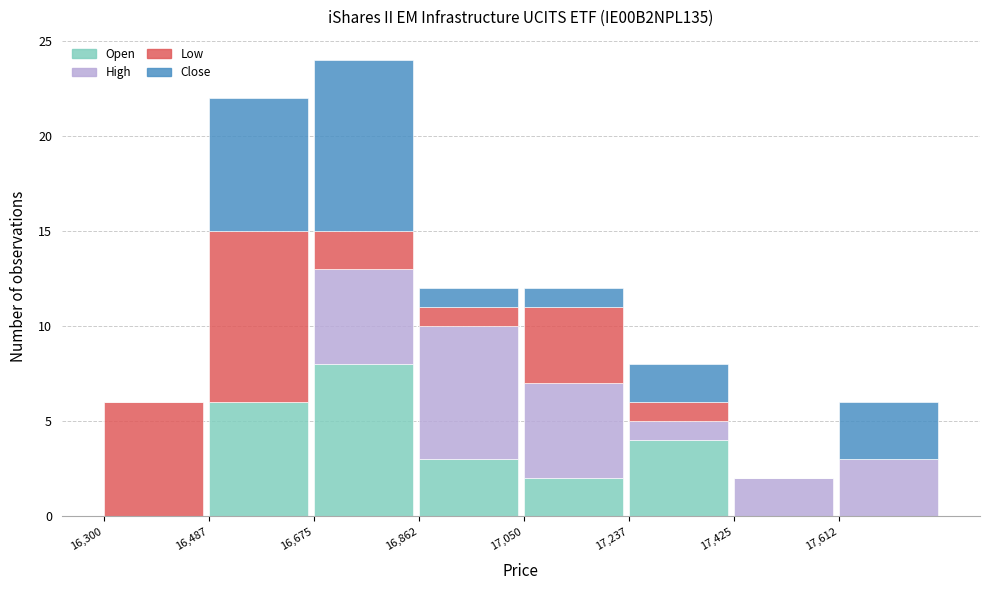

What is the total value across all series at 16,300?

6